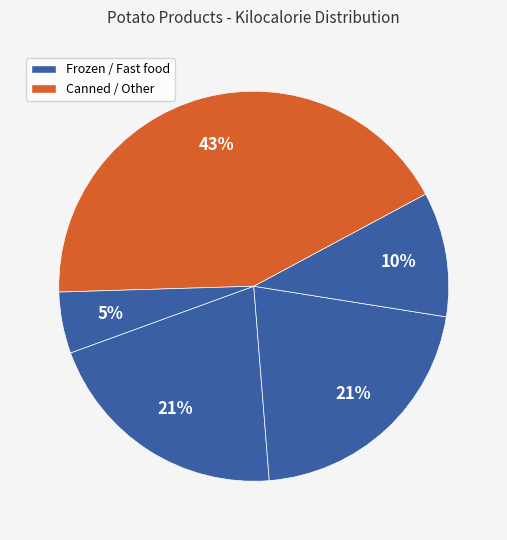

How many segments does this pie chart have?

5